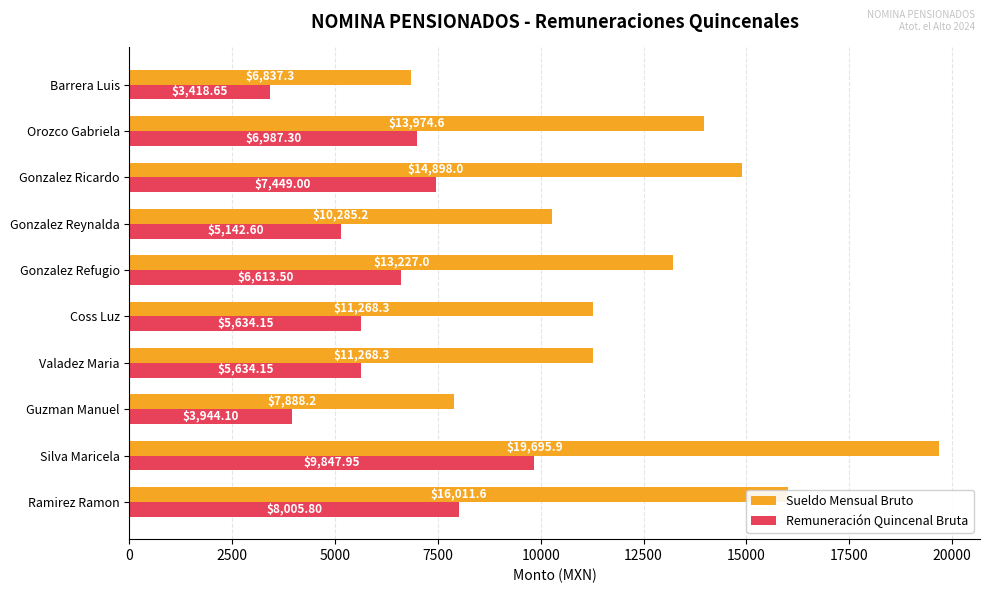

At which category is the sum across all series the highest?

Silva Maricela